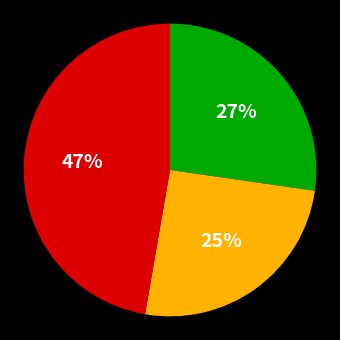

Is there any slice that represents more than half of the pie?

No